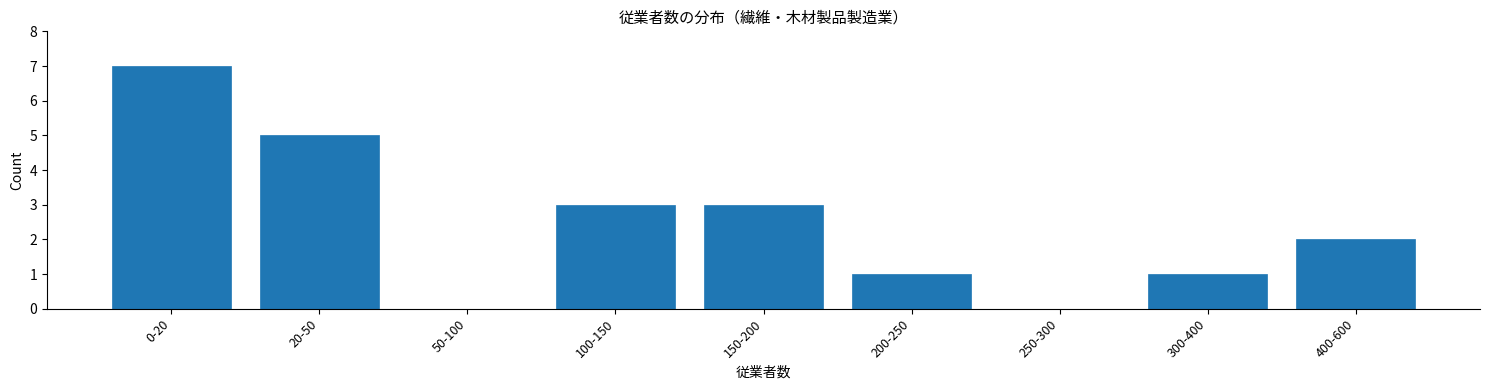

Reading left to right, list all the values displayed in this chart.

0-20=7	20-50=5	50-100=0	100-150=3	150-200=3	200-250=1	250-300=0	300-400=1	400-600=2